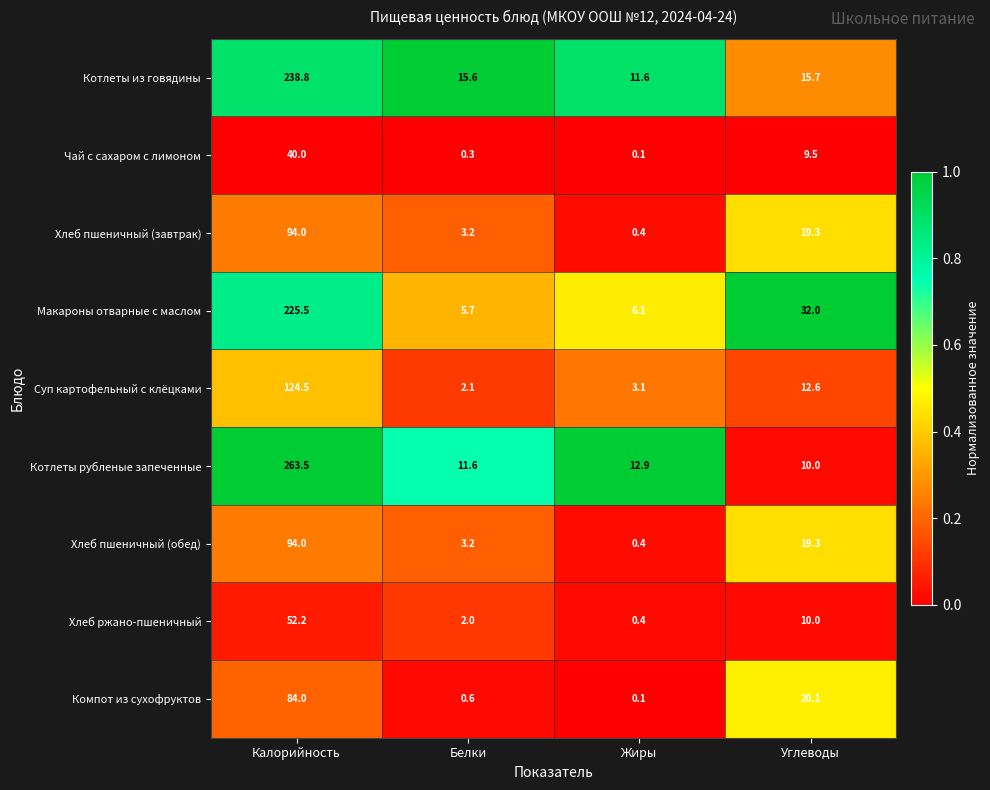

Between Жиры and Углеводы, which series saw the biggest shift?

Макароны отварные с маслом